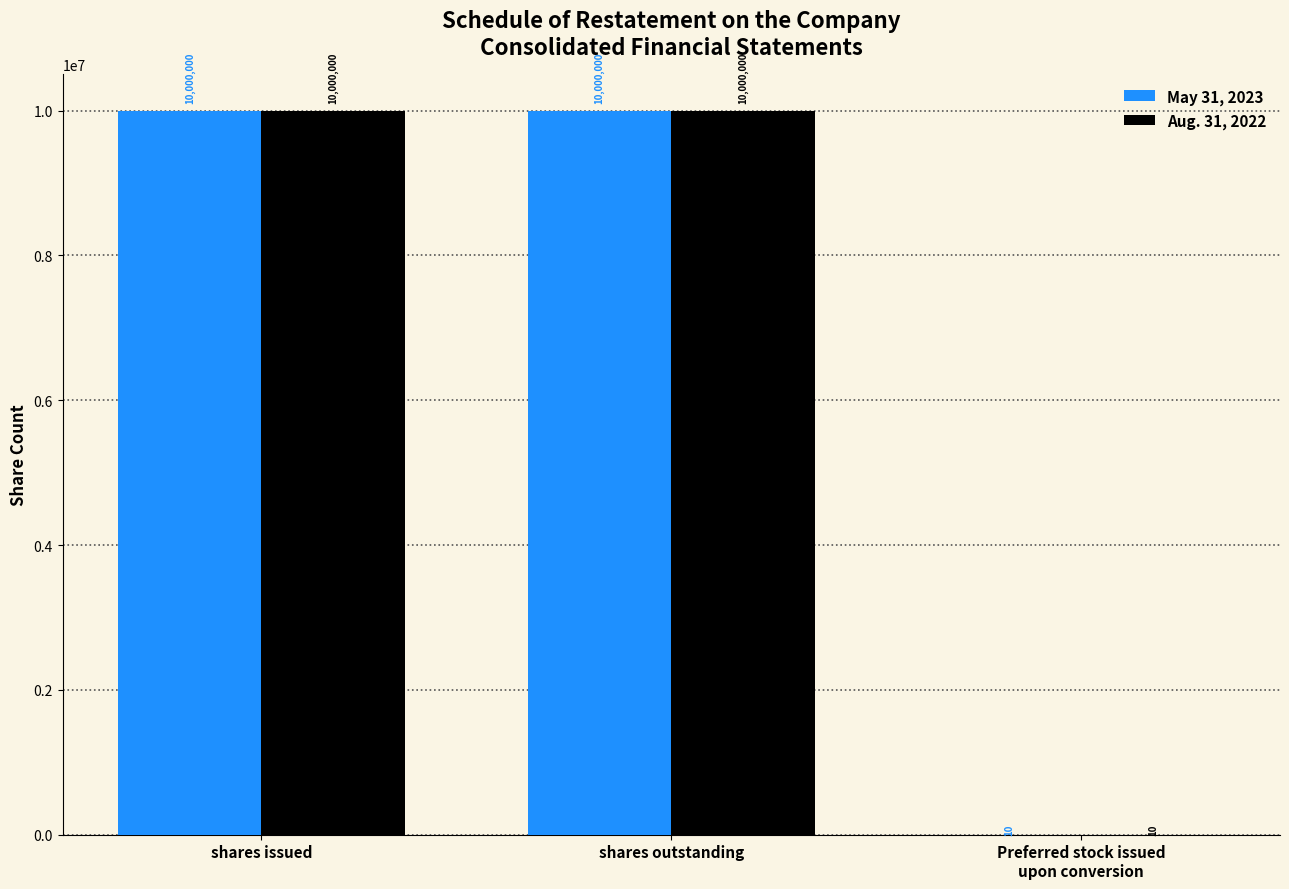

What is the maximum value shown in the chart?

10000000